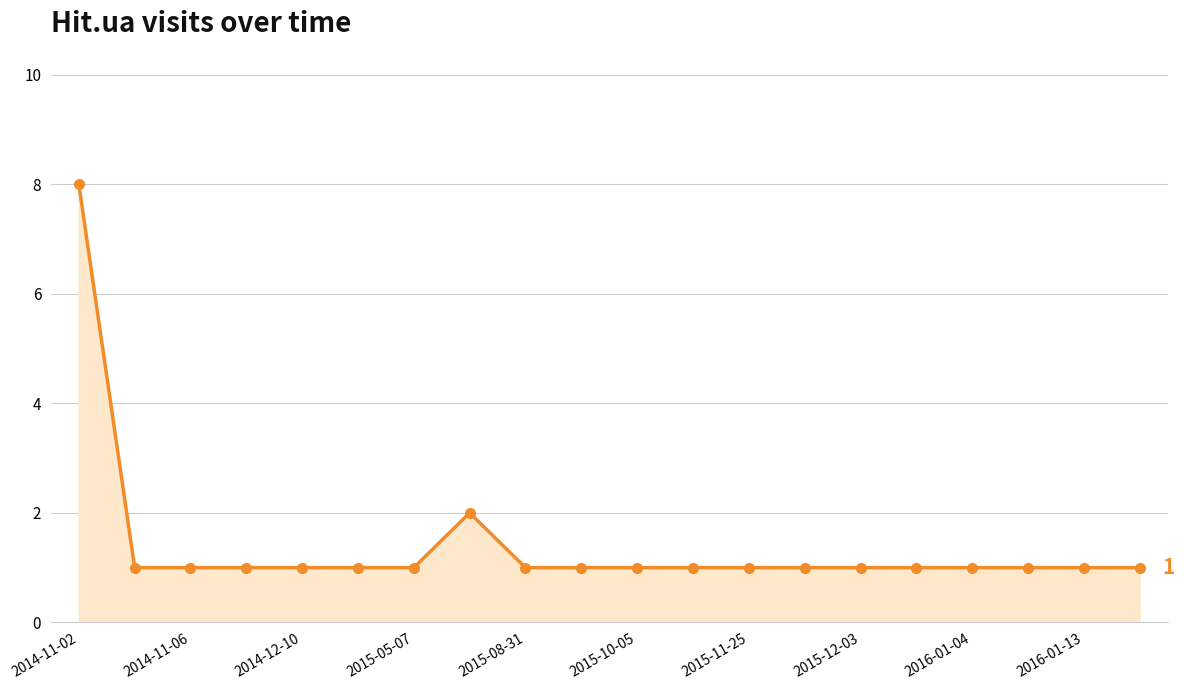

What is the sum of all values?

28